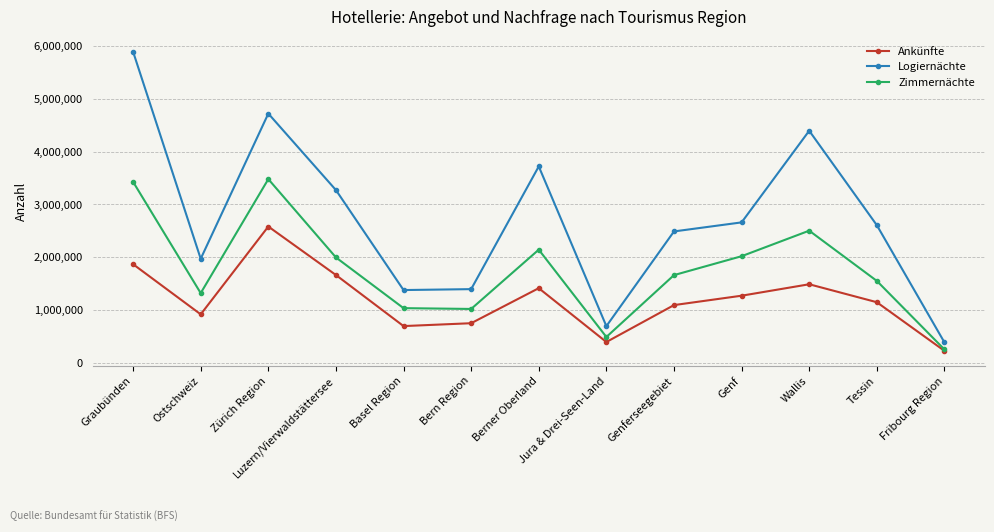

What is the value of the Zimmernächte point at the 11th from the left?

2504029